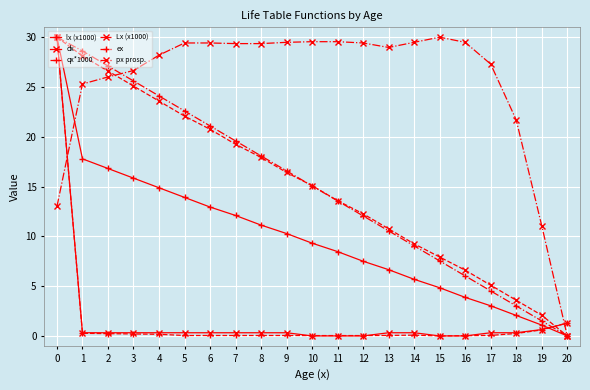

True or false: px prosp. and dx intersect in this chart.

True